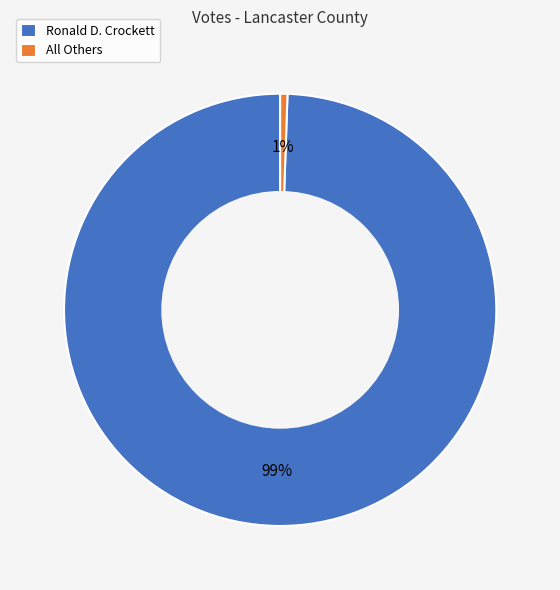

Count the number of slices in the pie.

2